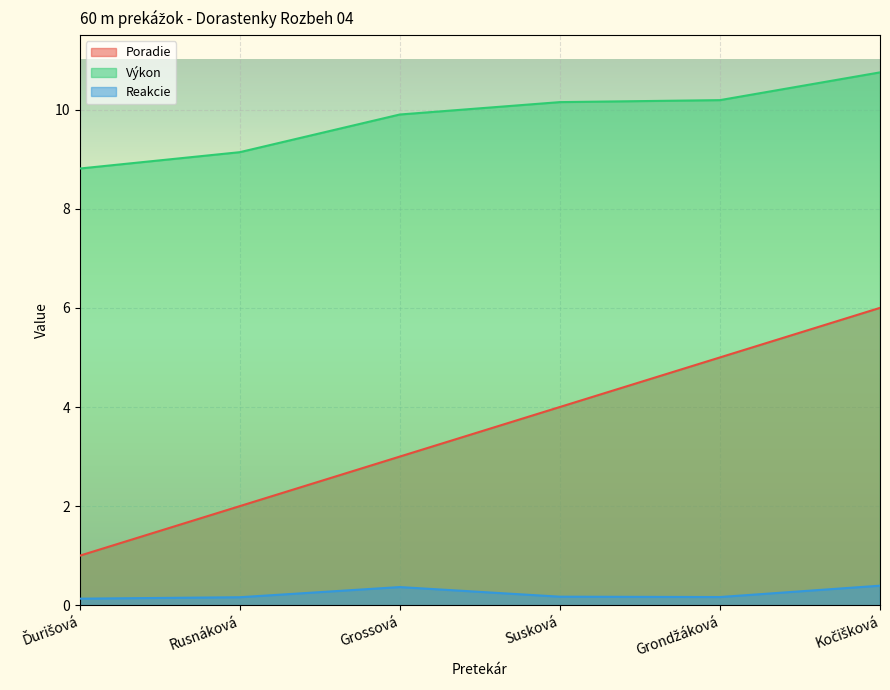

At which label is Výkon closest to 9?

Rusnáková